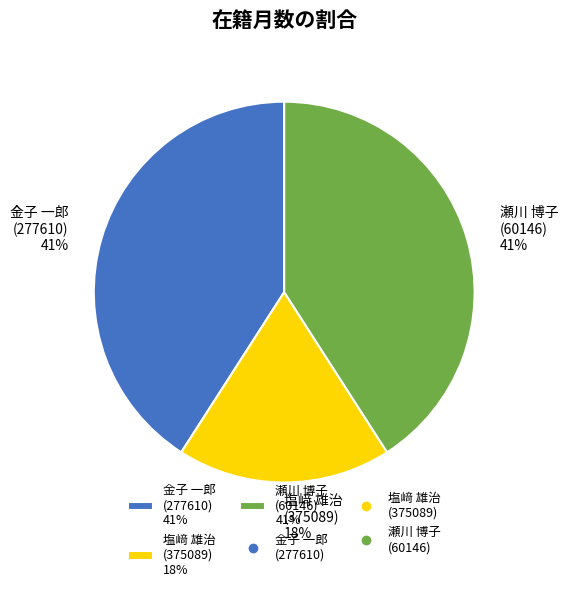

How many slices are in this pie chart?

3